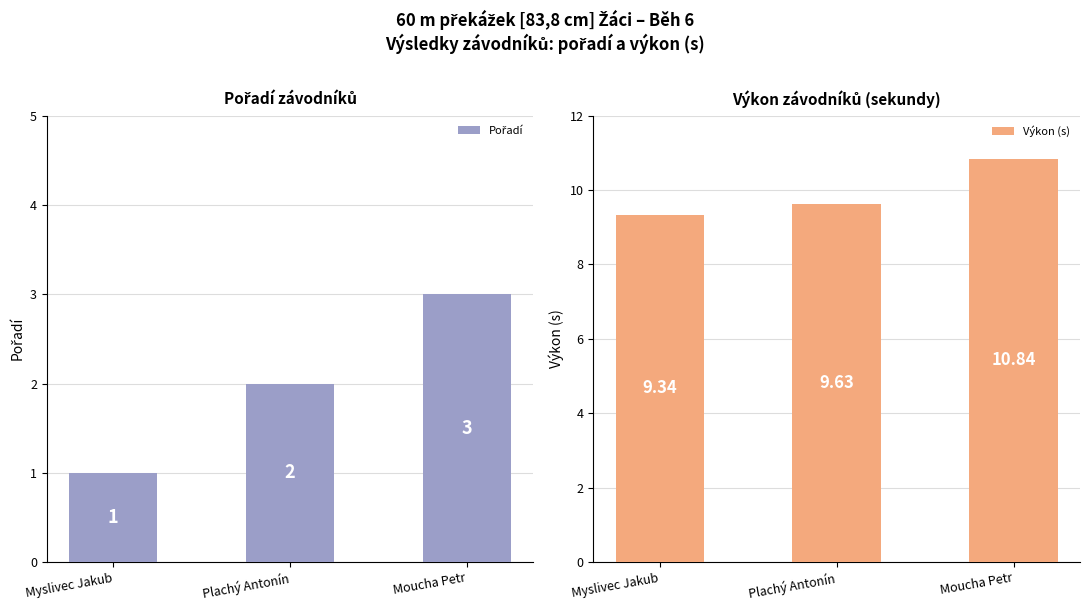

Is it true that Výkon (s) equals 16.8 at Moucha Petr?

False